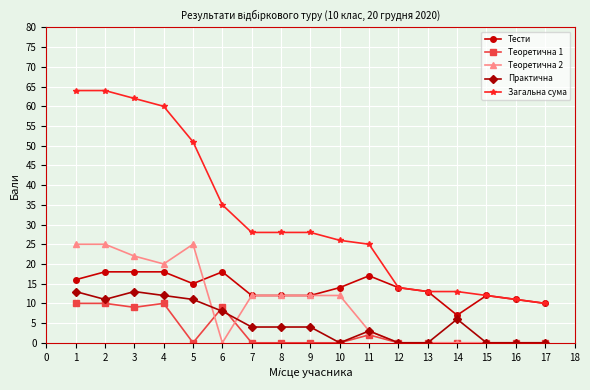

What is the maximum value shown in the chart?

64